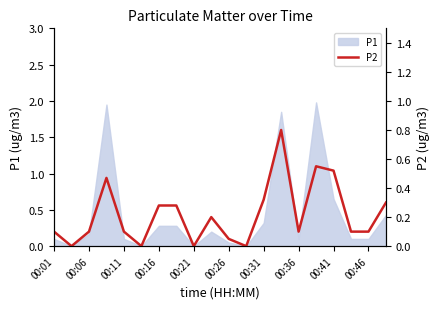

Does the chart have visible grid lines?

No